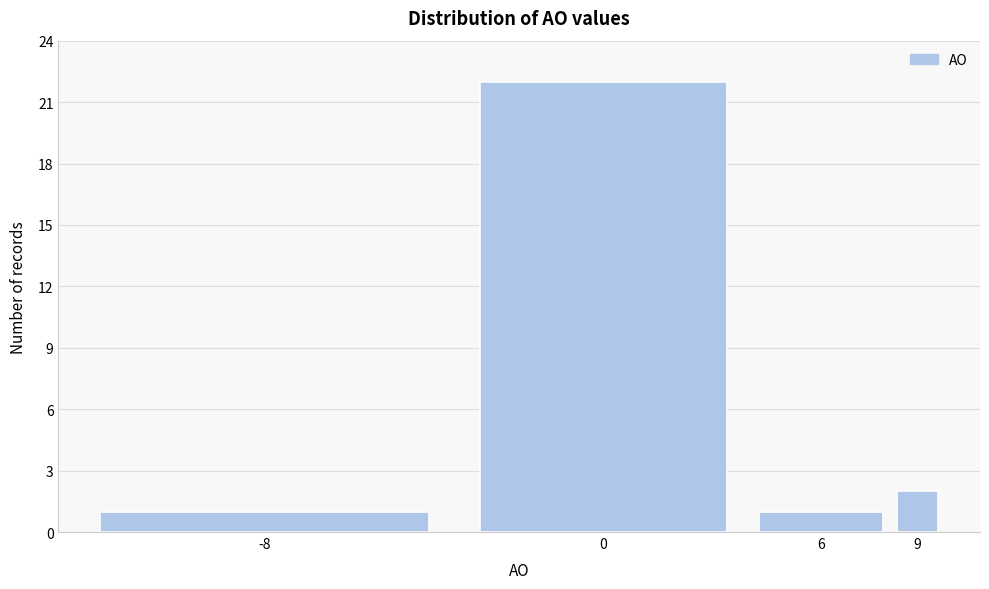

Reading left to right, list all the values displayed in this chart.

-8=1	0=22	6=1	9=2